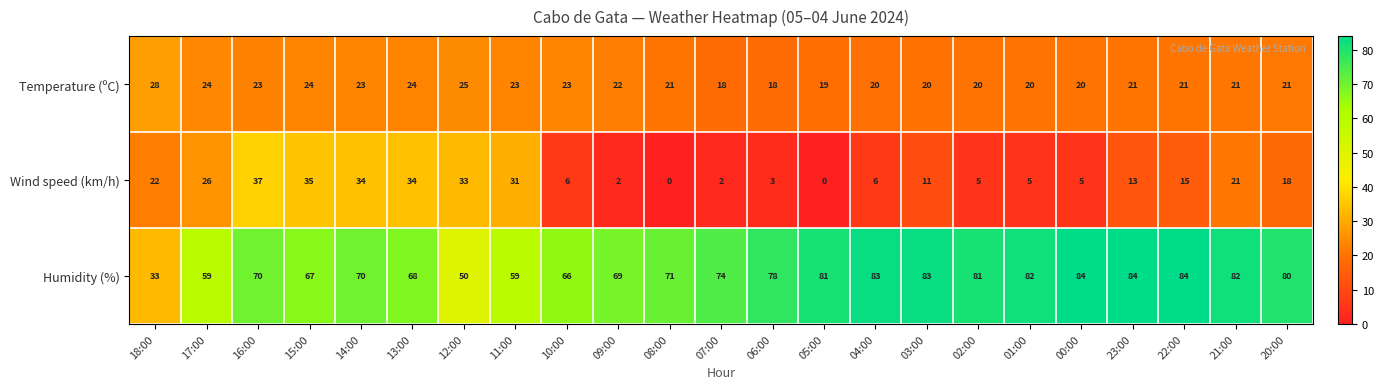

Rank the series at 05:00 from highest to lowest value.

Humidity (%), Temperature (ºC), Wind speed (km/h)